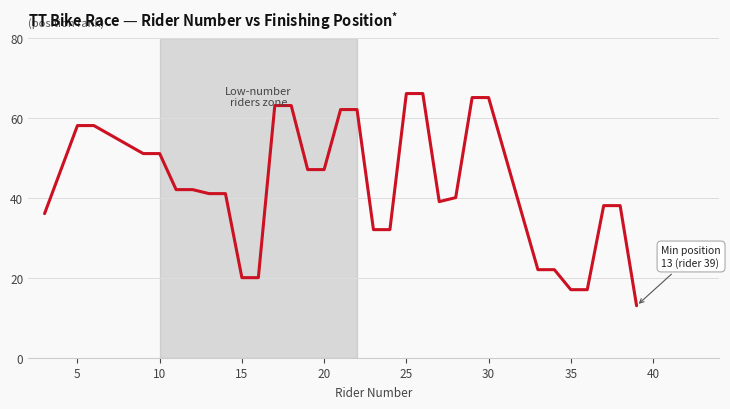

What is the difference between the maximum and minimum values?

53